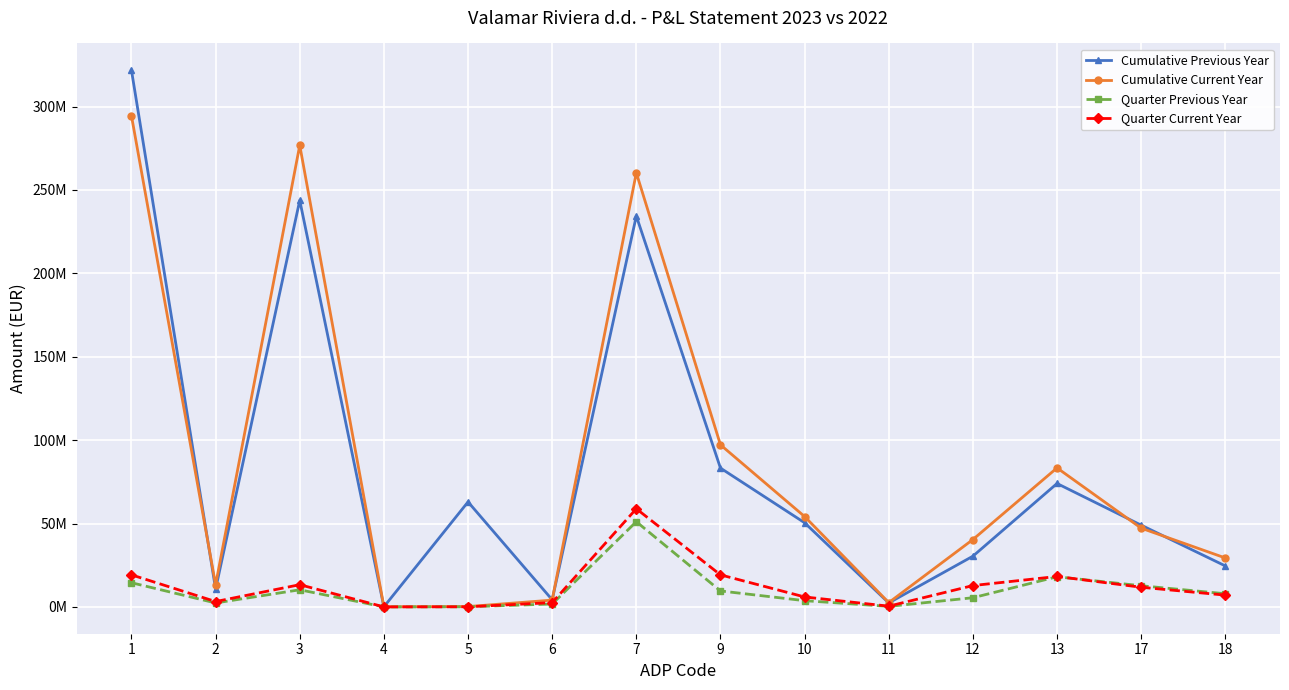

Which series has the largest total across all categories?

Cumulative Current Year